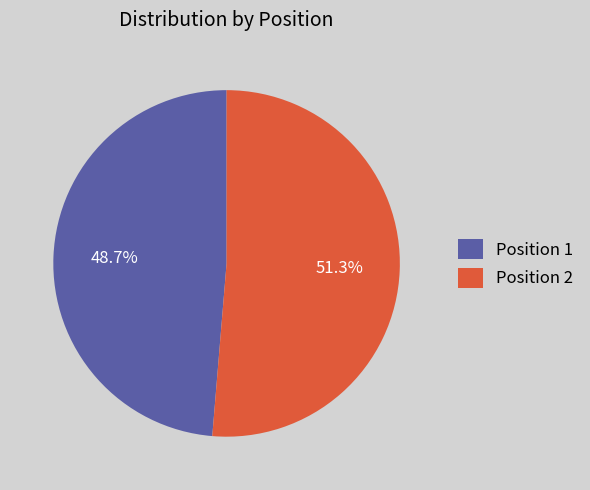

Combined, do Position 2 and Position 1 account for over 50%?

Yes